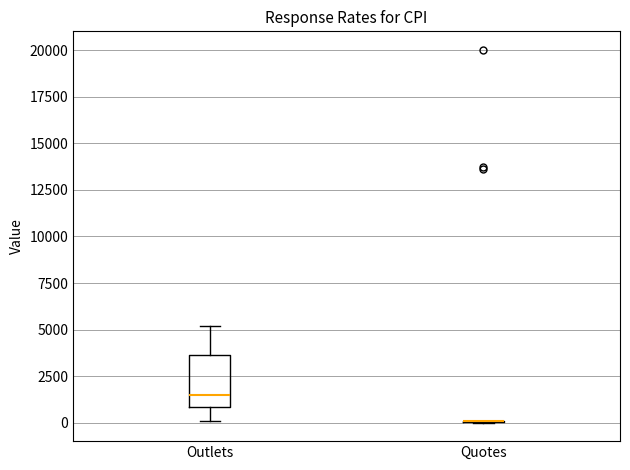

Where is the upper edge of the box for Outlets on the y-axis? The values are not printed on the chart, so give them approximately, as read against the axis.

3500